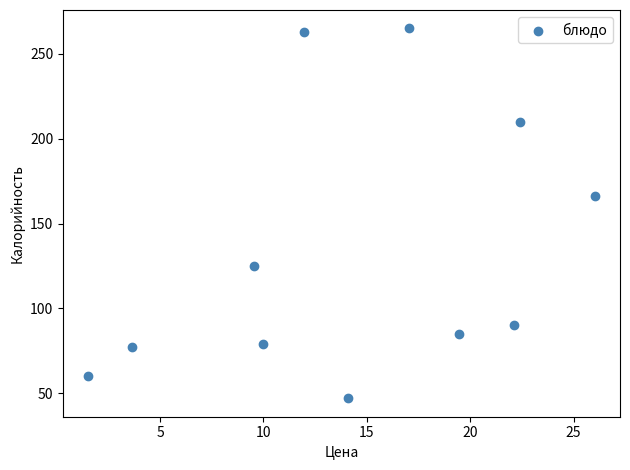

What Y value in the scatter plot is closest to 156?

166